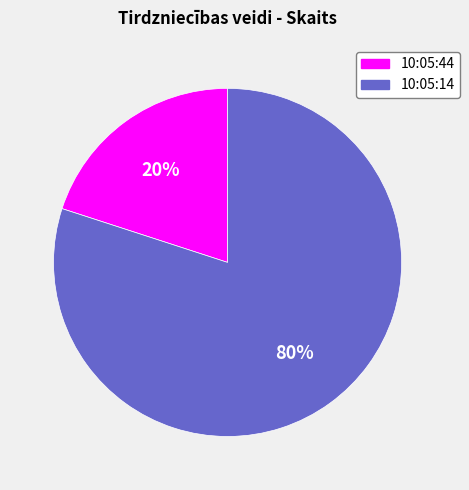

Count the number of slices in the pie.

2